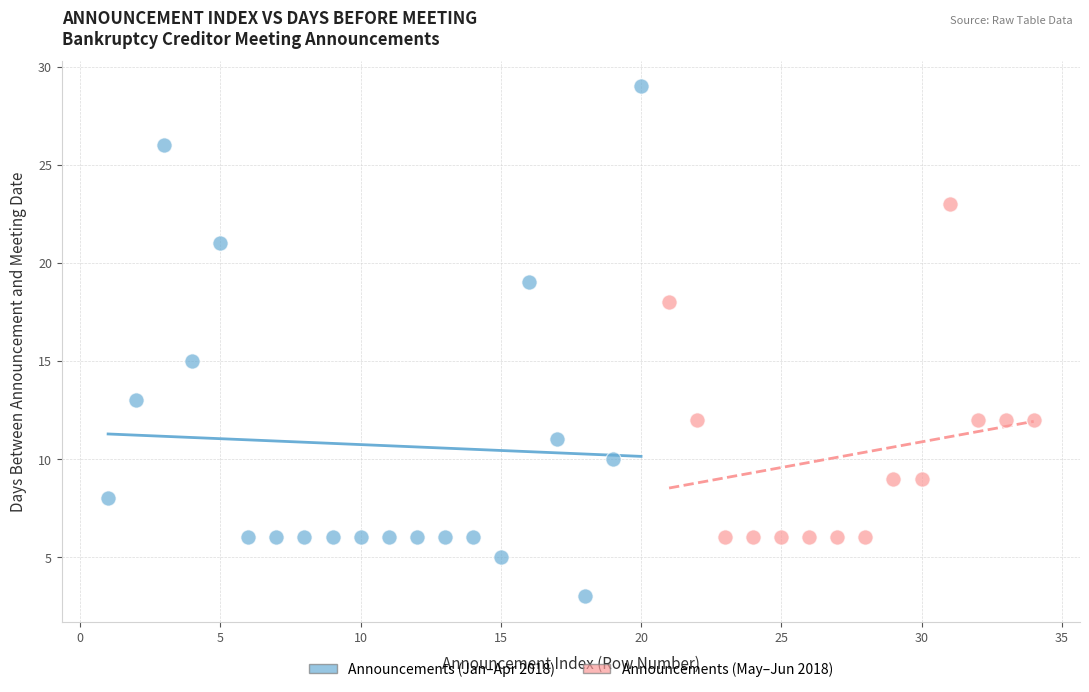

Which series has the widest spread of Y values?

Announcements (Jan–Apr 2018)